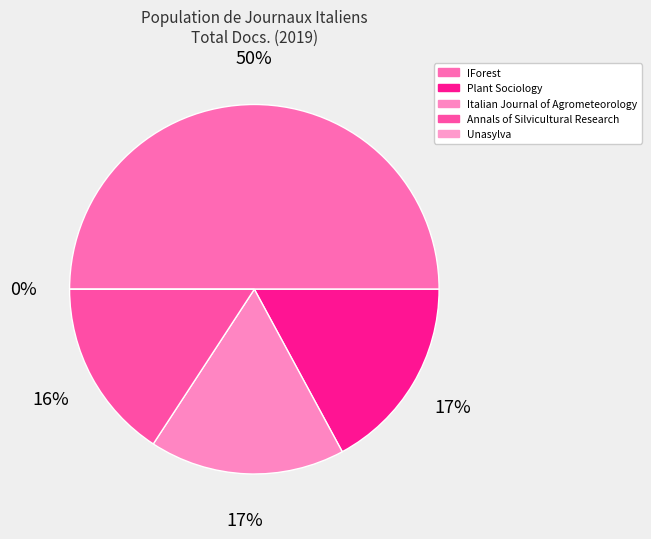

Does Italian Journal of Agrometeorology account for over 50% of the chart?

No